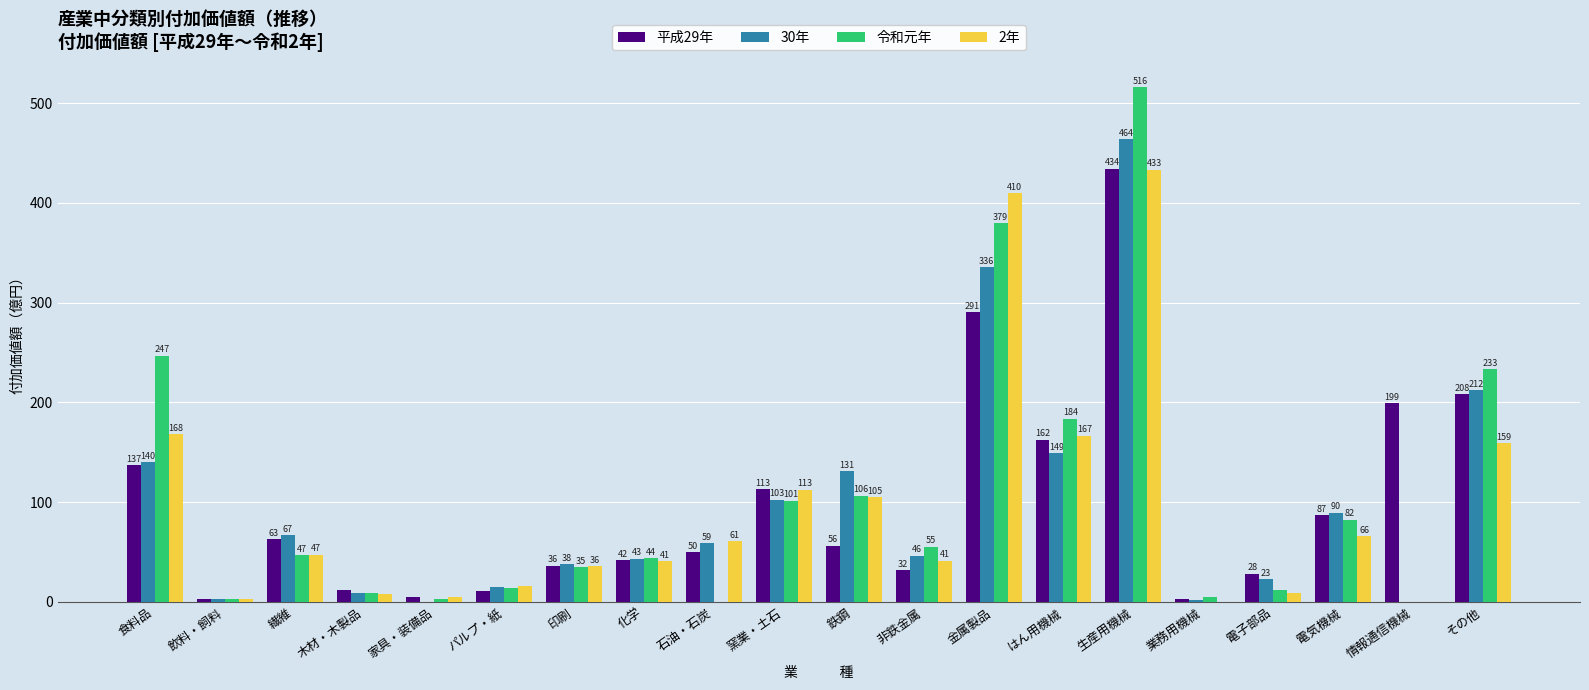

Is it true that 平成29年 equals 86.8 at 電気機械?

True